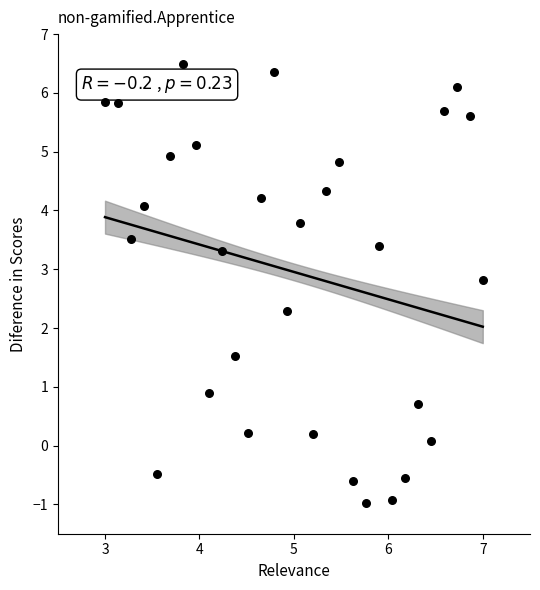

What is the range of Y values (max minus min)?

7.5